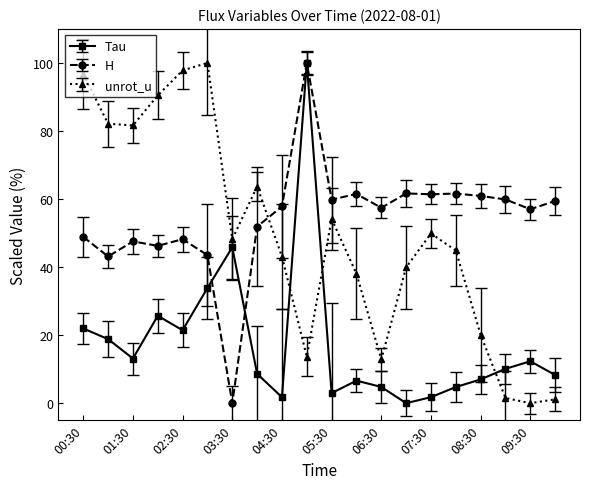

True or false: H has more than 1 points higher than both neighbors.

True